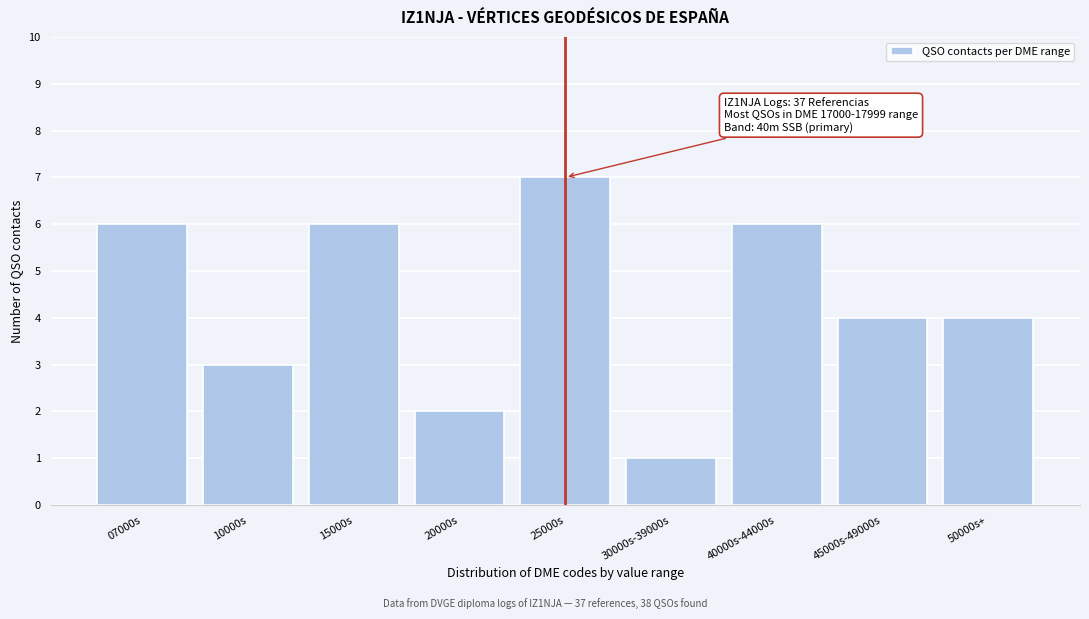

Reading right to left, list all the values displayed in this chart.

4	4	6	1	7	2	6	3	6